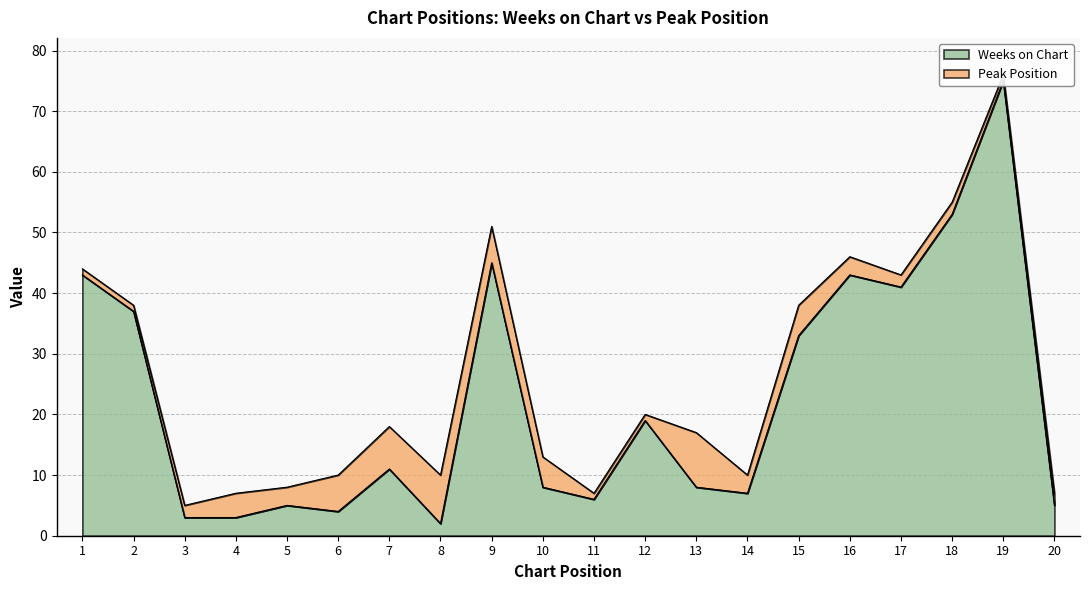

What is the difference between the maximum and second lowest values?

72